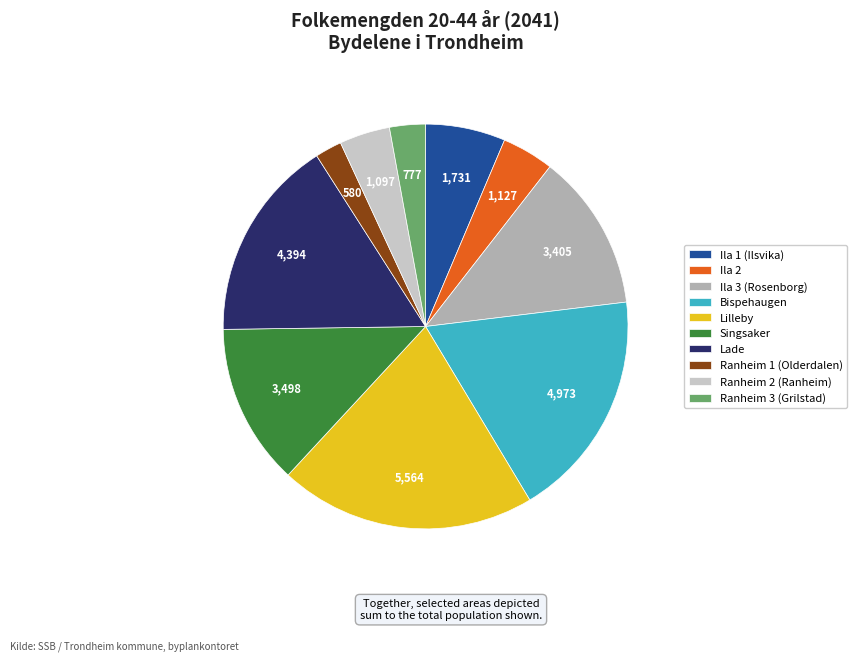

Approximately how many times larger is the value at Ila 1 (Ilsvika) compared to Ila 2?

1.5